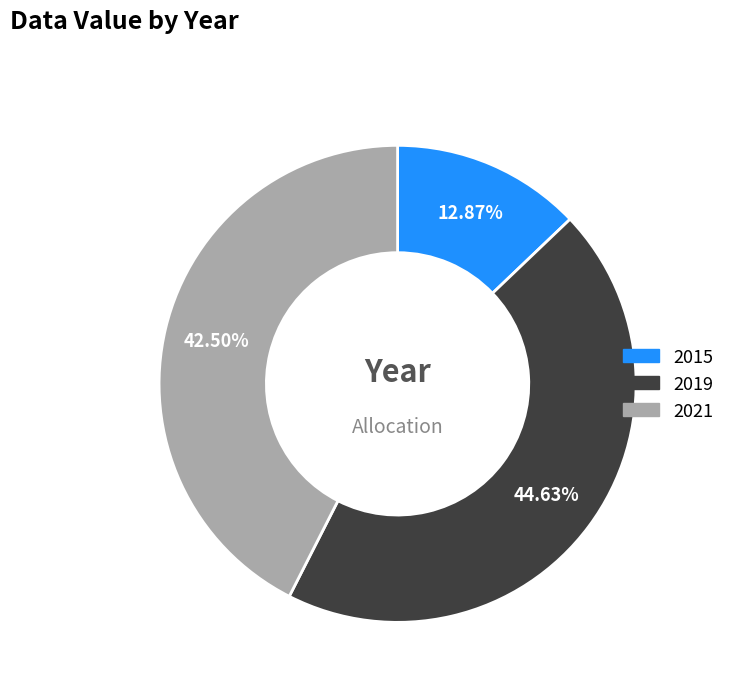

Which category has the smallest portion of the pie?

2015